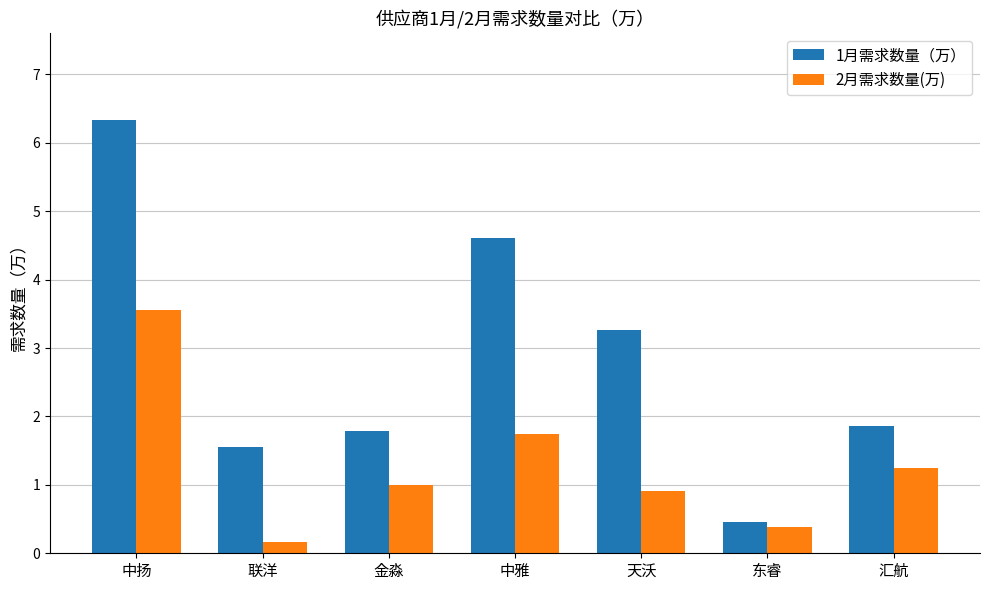

Is the value of 2月需求数量(万) at 中扬 greater than the value of 1月需求数量（万） at 联洋?

Yes